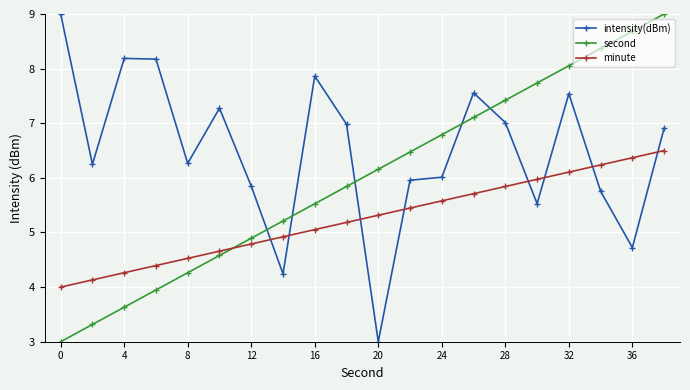

What is the value of the minute point at the 12th from the left?

5.4